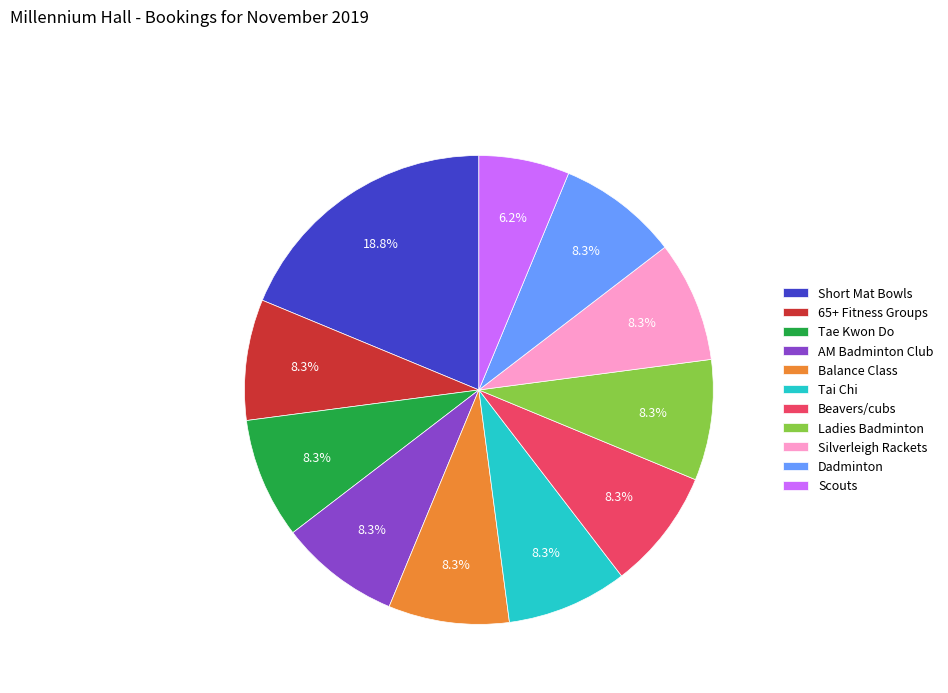

What is the ratio of the value at Silverleigh Rackets to the value at Balance Class?

1.0